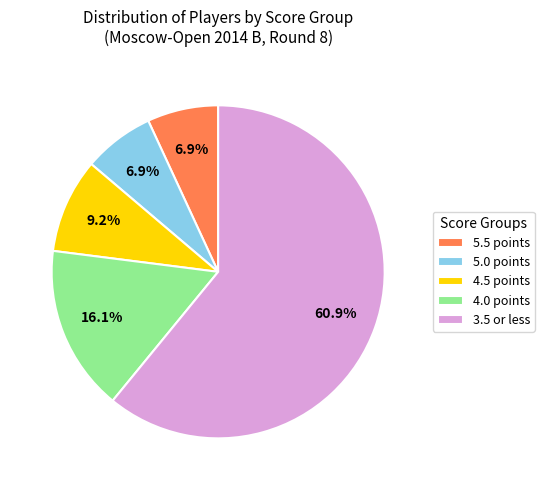

How many slices are in this pie chart?

5